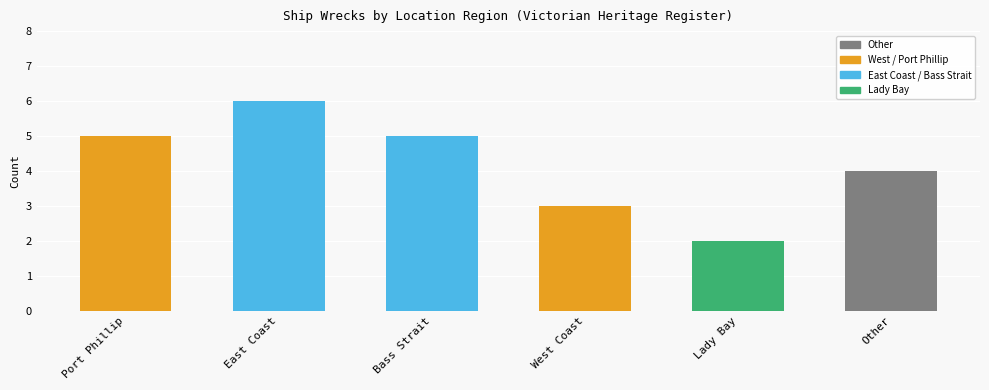

What is the smallest value displayed?

2